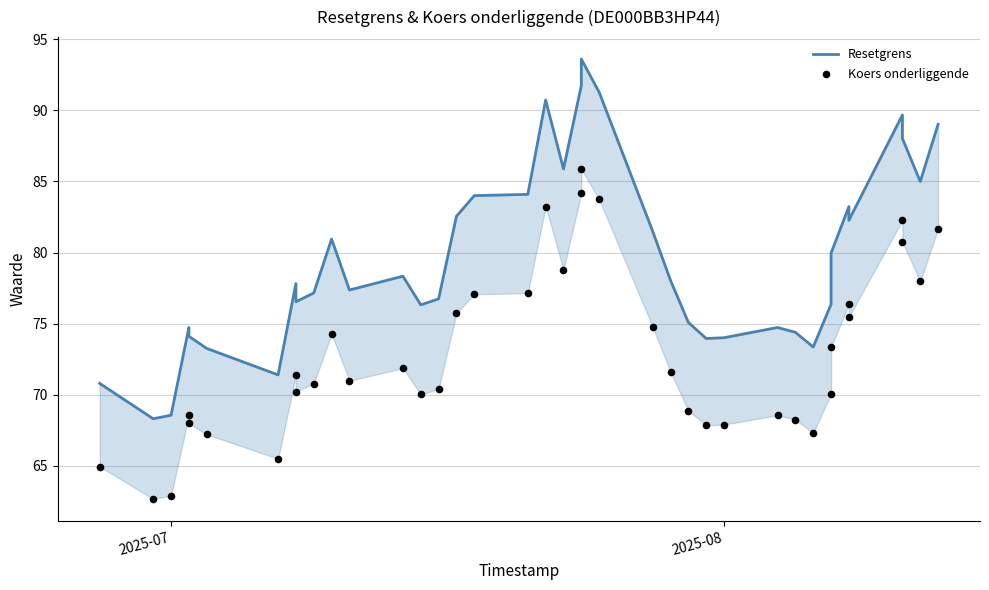

Which series has the widest spread of Y values?

Resetgrens